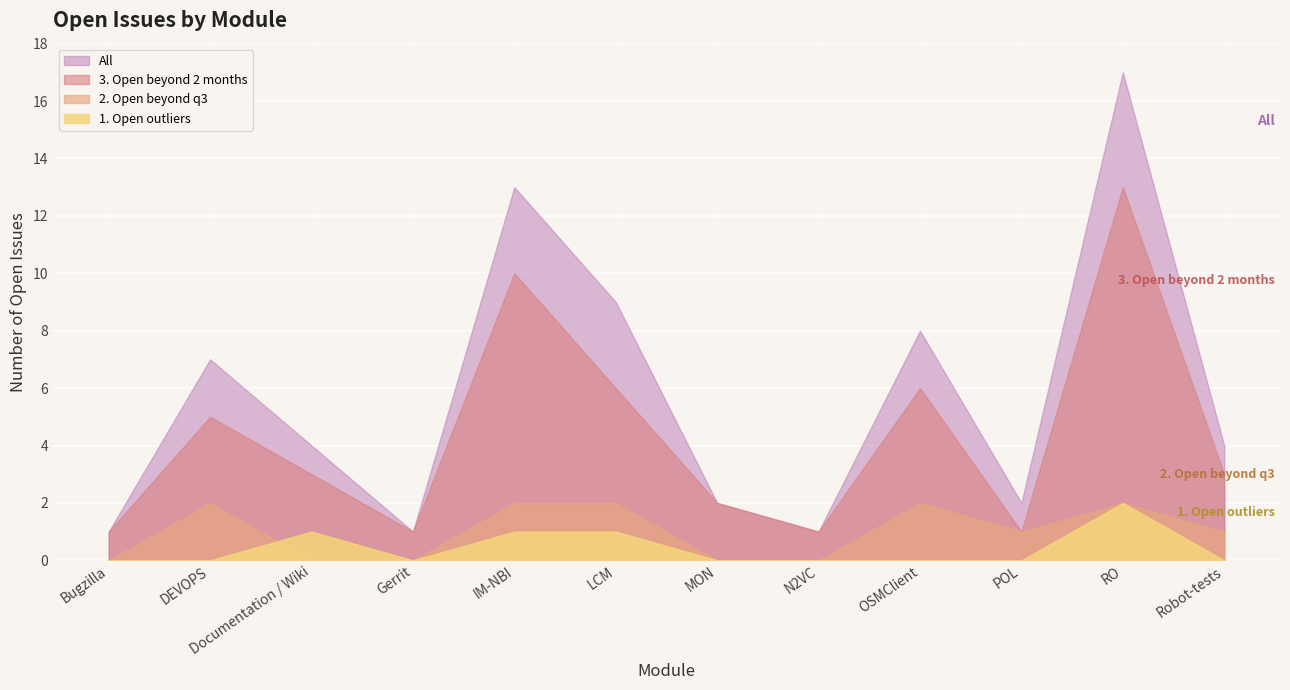

Is it true that 2. Open beyond q3 equals -1 at Documentation / Wiki?

False